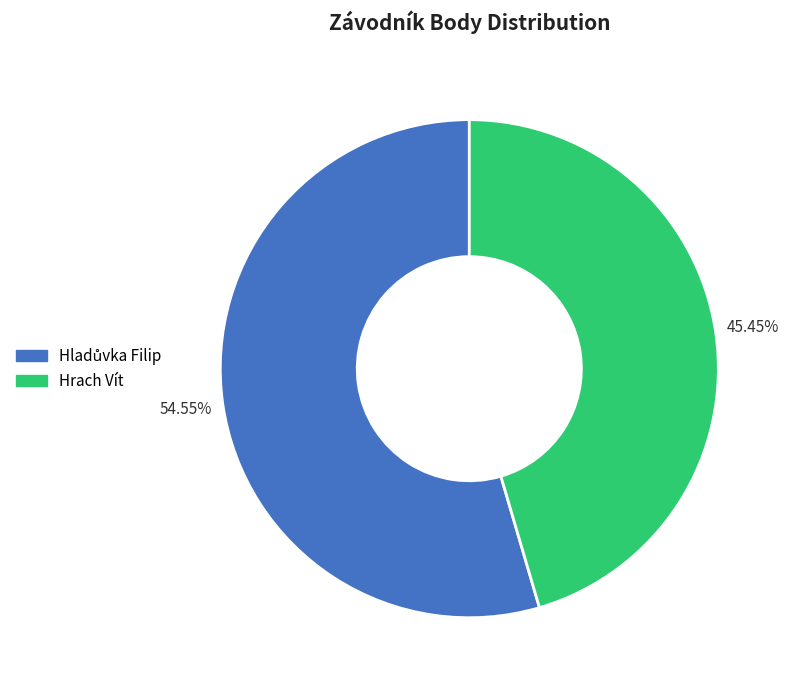

Which slice is the smallest?

Hrach Vít